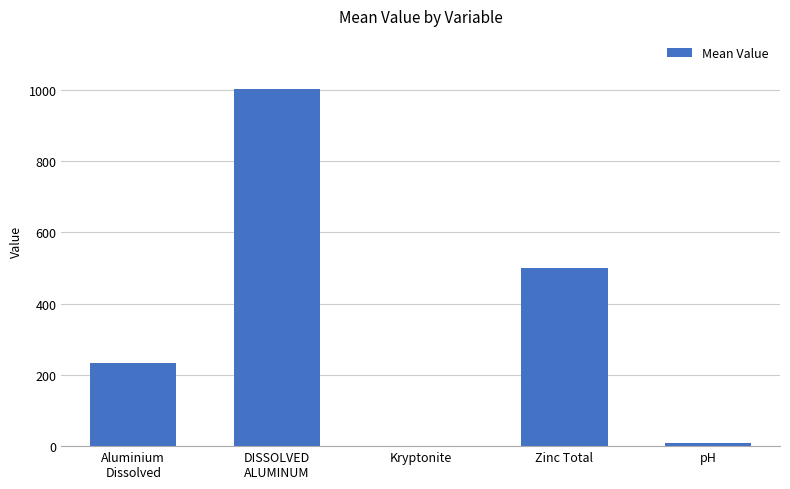

What is the sum of all values?

1743.0